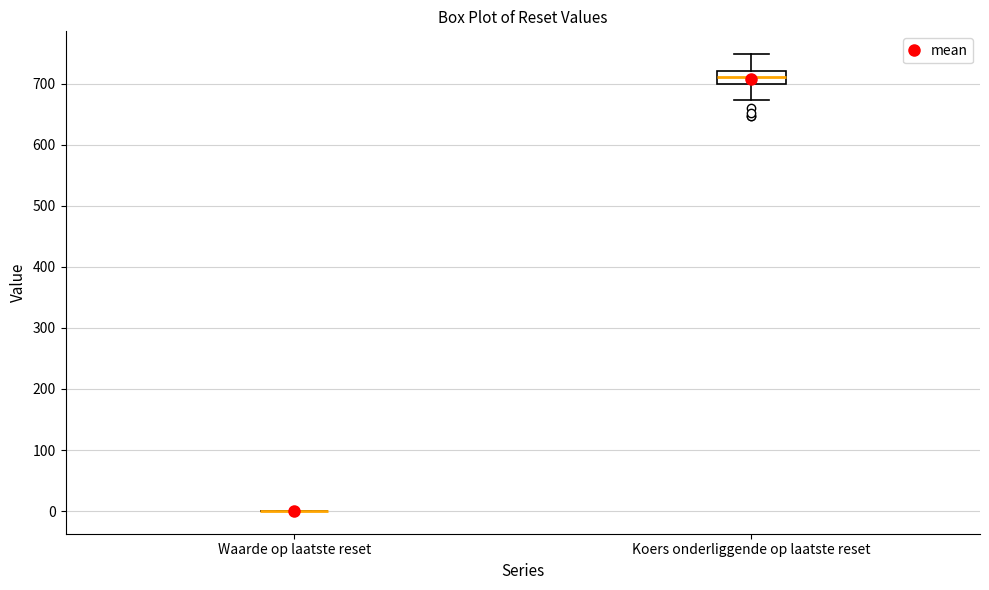

Reading left to right, transcribe this box plot: for each box, give where its median line is, the range the box spans, and where its two whiskers end, as read against the y-axis. The values are not printed on the chart, so give them approximately, as read against the axis.

Waarde op laatste reset: box collapsed to a line at 0, whiskers 0 to 0
Koers onderliggende op laatste reset: median 710, box 700 to 720, whiskers 670 to 750